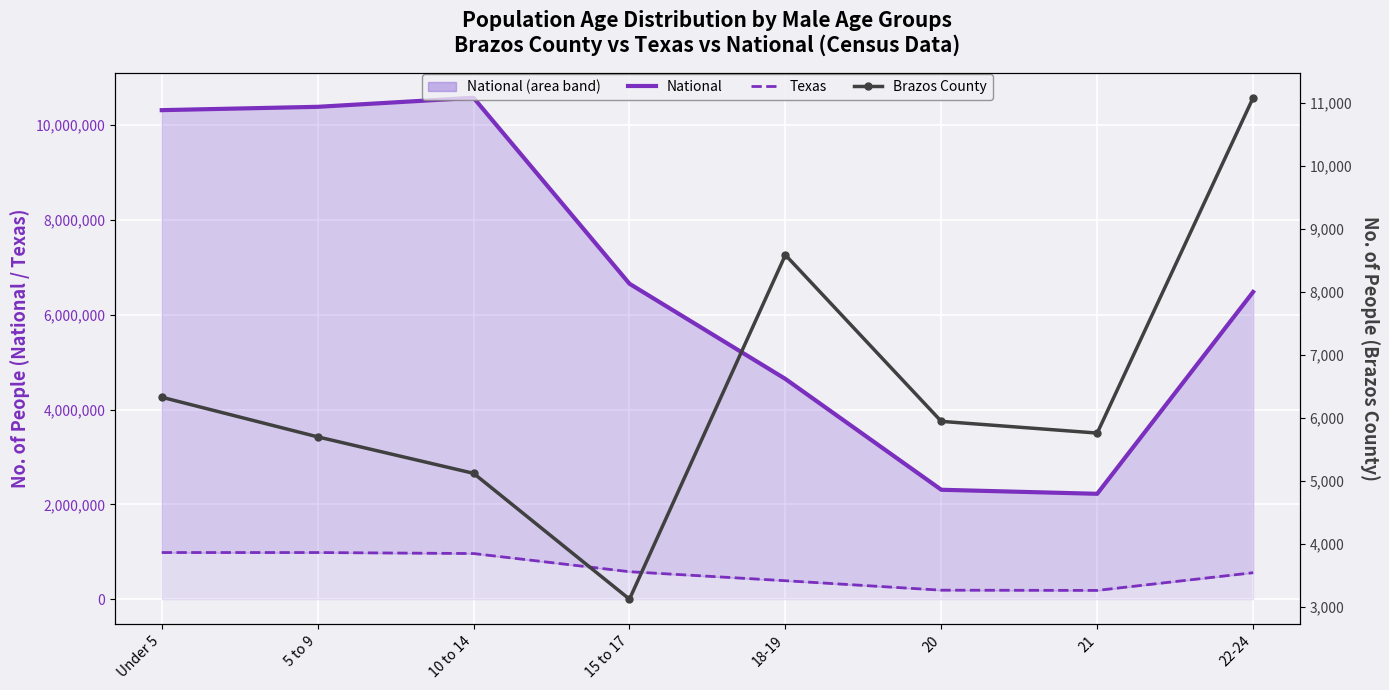

True or false: Brazos County and Texas cross at least once.

False